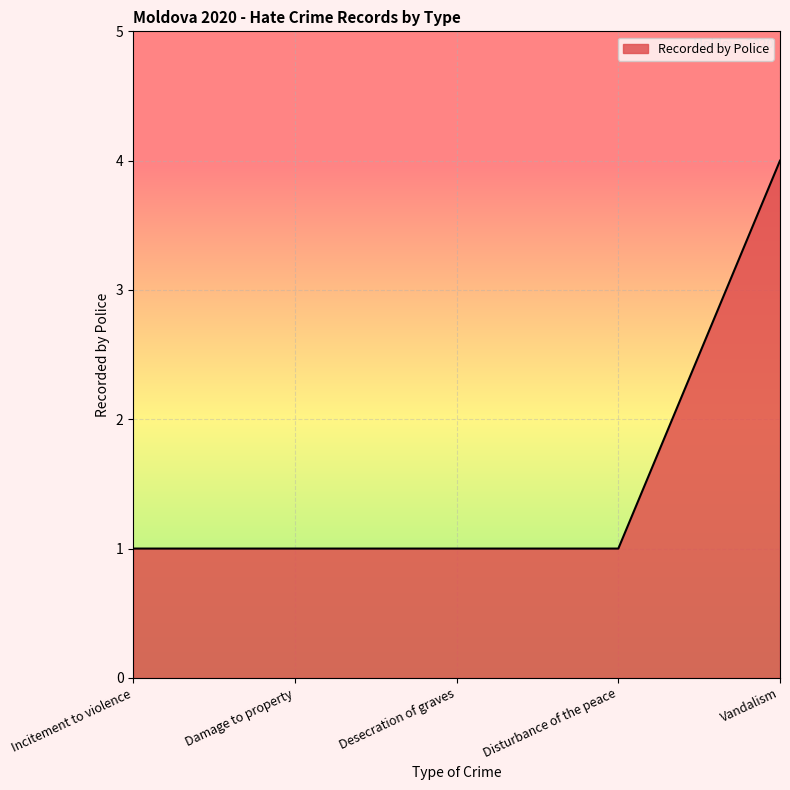

Reading left to right, transcribe all the data shown in this chart.

Incitement to violence=1	Damage to property=1	Desecration of graves=1	Disturbance of the peace=1	Vandalism=4